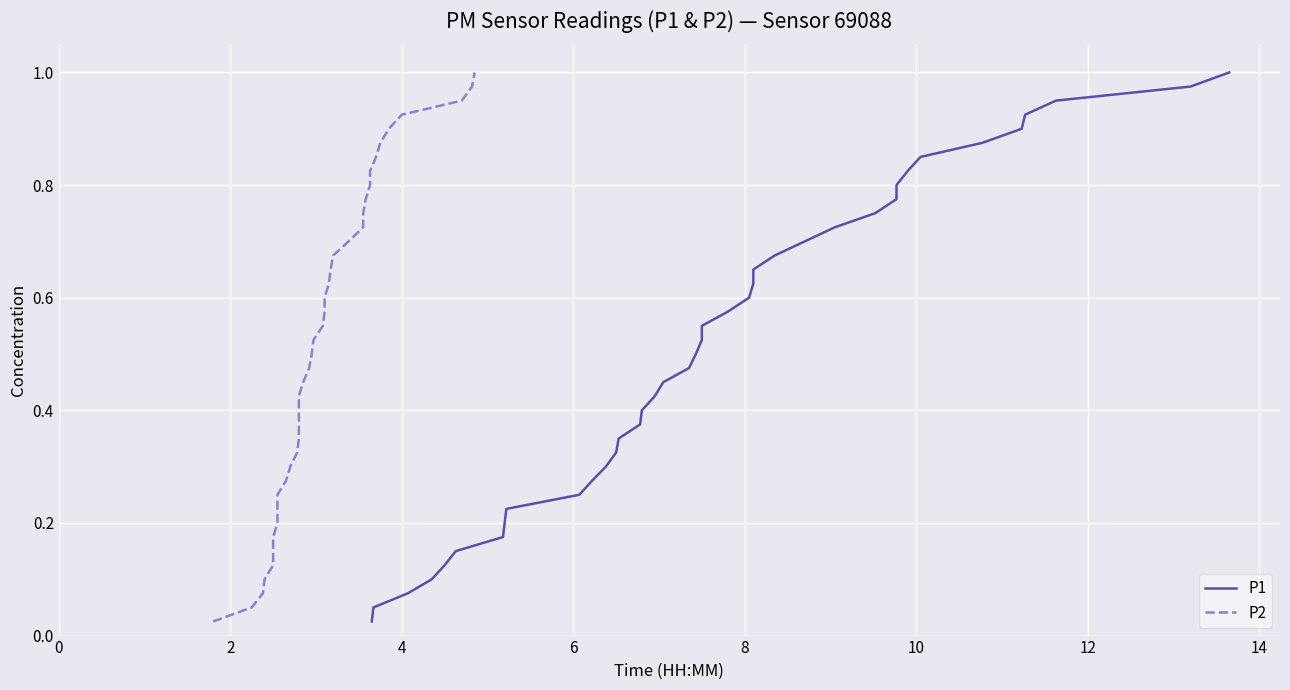

Is it true that P2 equals 0.3 at 20?

False